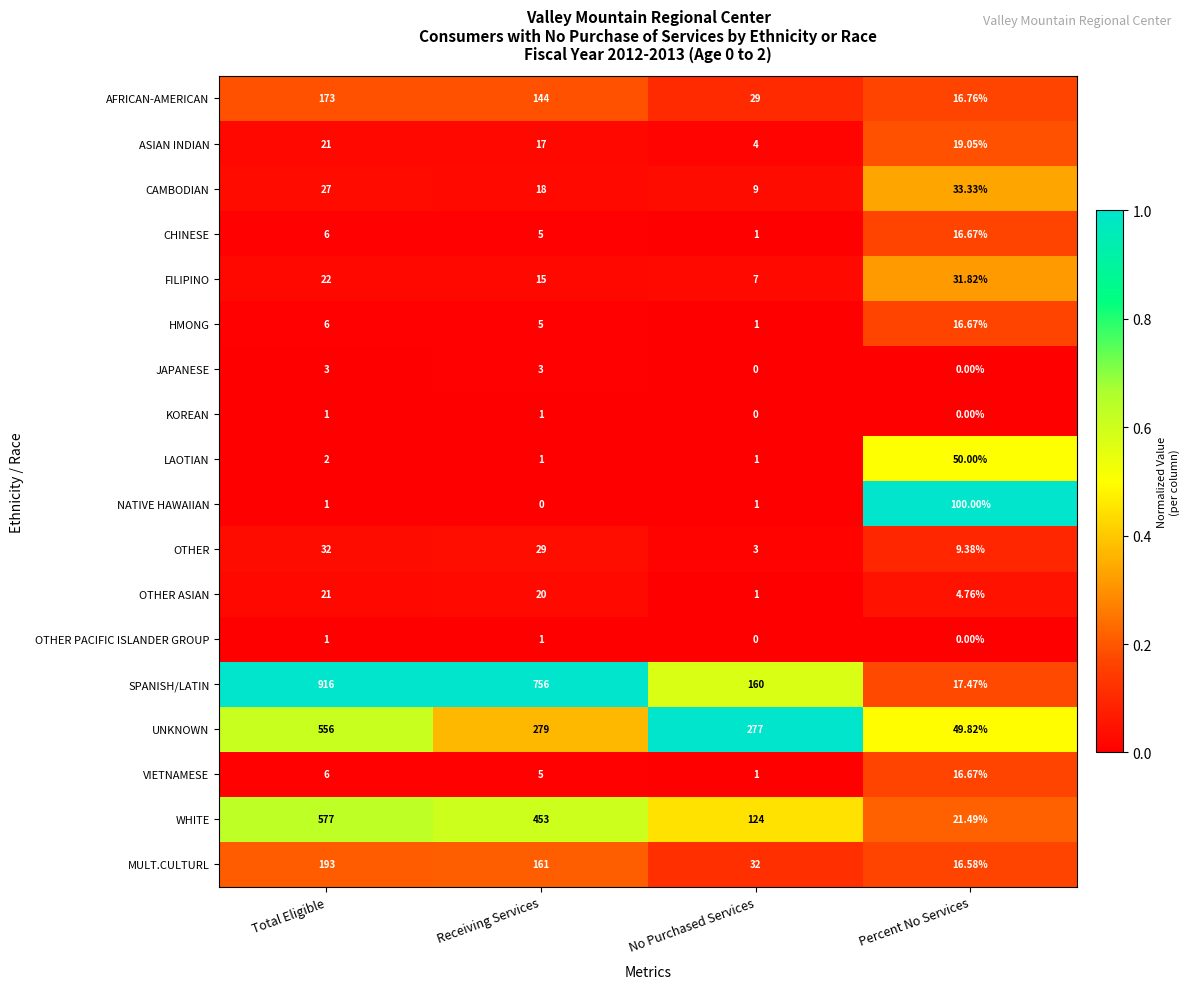

At which label is HMONG closest to 8?

Total Eligible